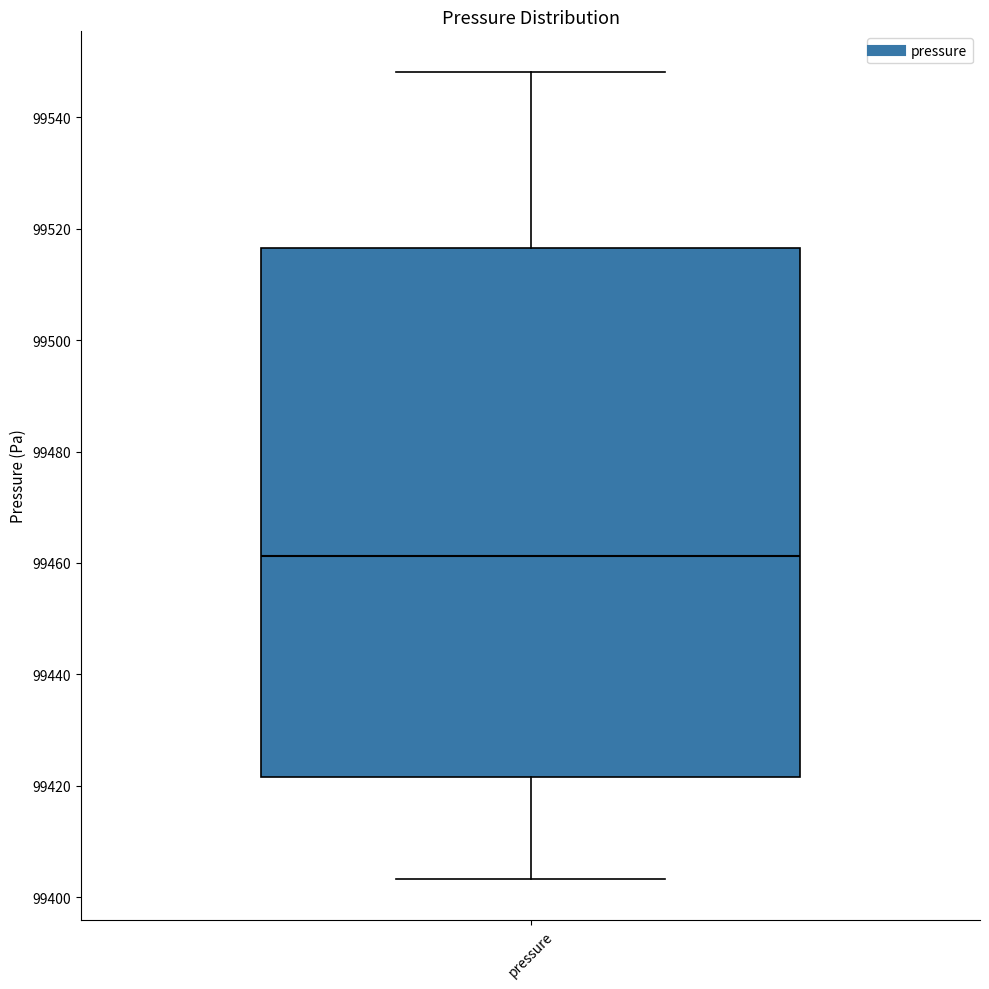

Where is the lower edge of the box for pressure on the y-axis? The values are not printed on the chart, so give them approximately, as read against the axis.

99422